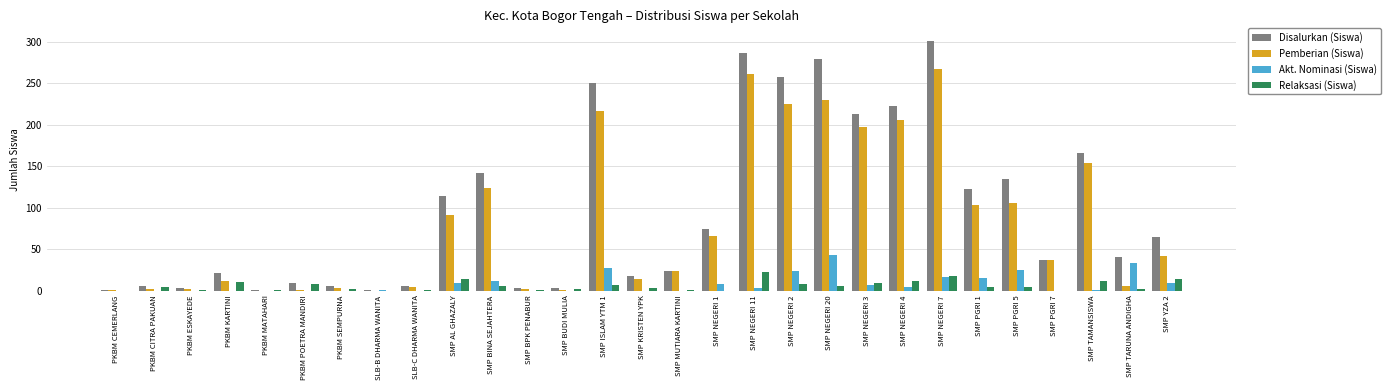

What is the sum of all Akt. Nominasi (Siswa) values?

237